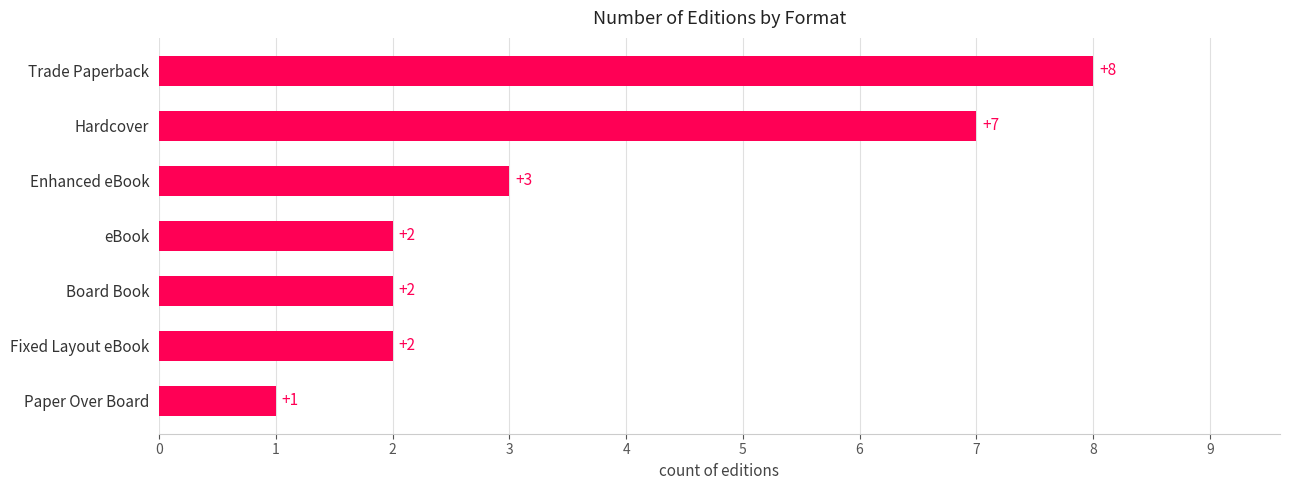

Where is the data nearest to the value 4?

Enhanced eBook